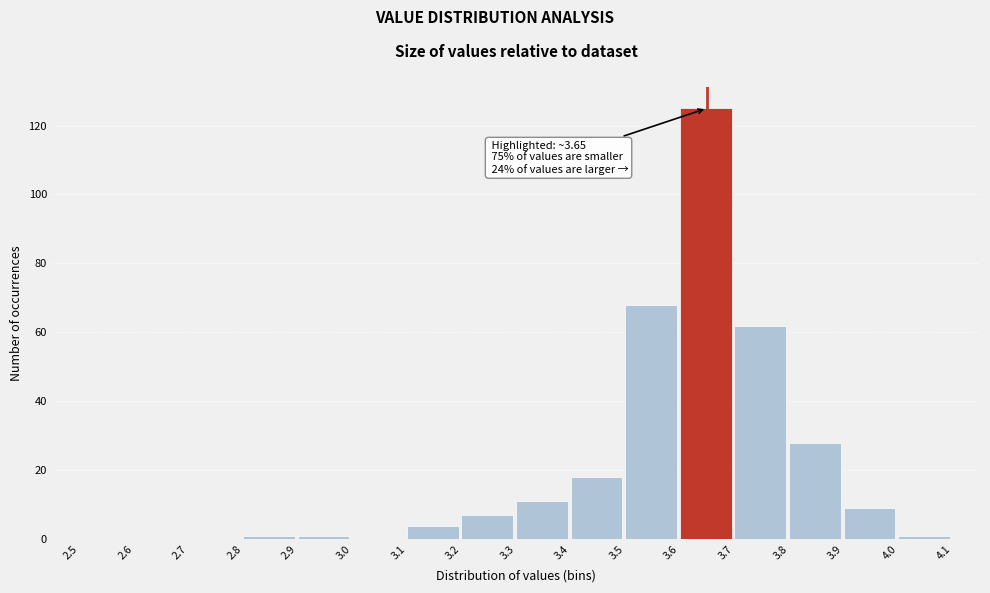

Over which range of the x-axis is the bar tallest?

3.6 to 3.7